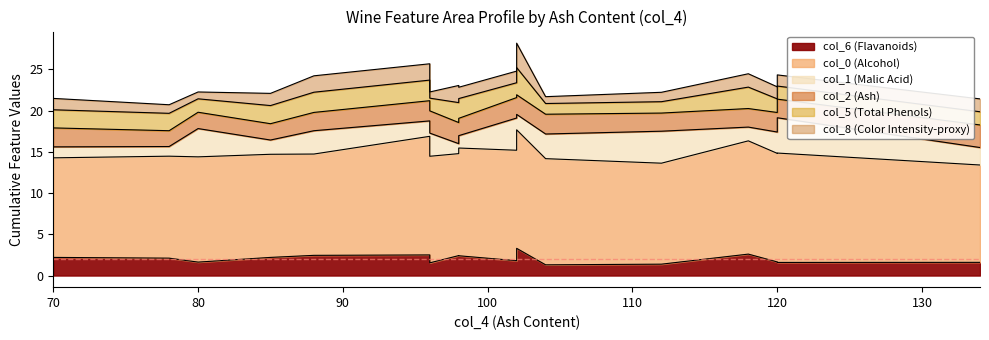

At which category does the chart reach its peak across all series?

96